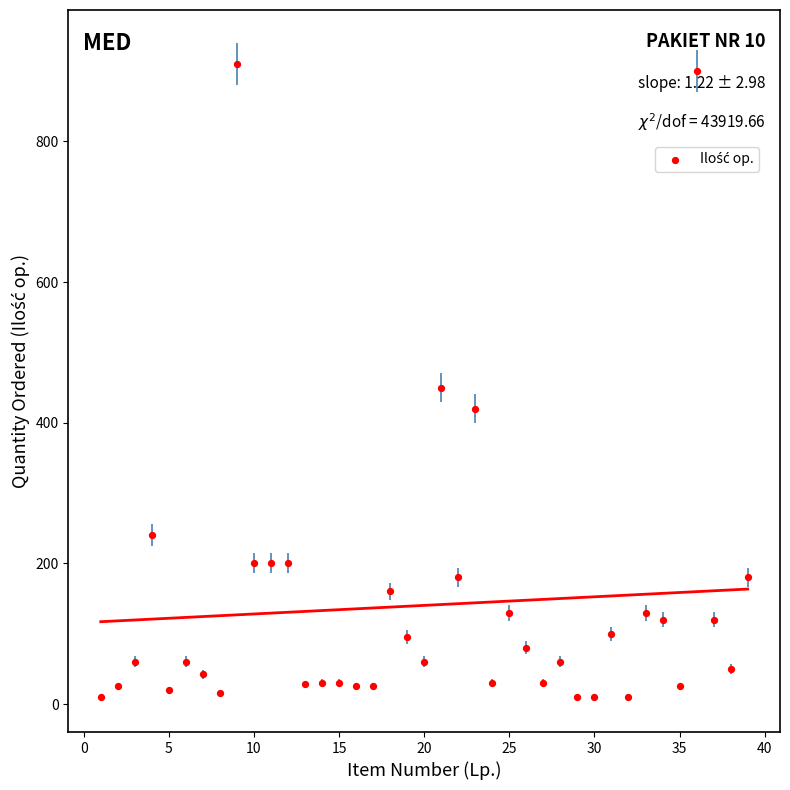

What is the range of Y values (max minus min)?

900